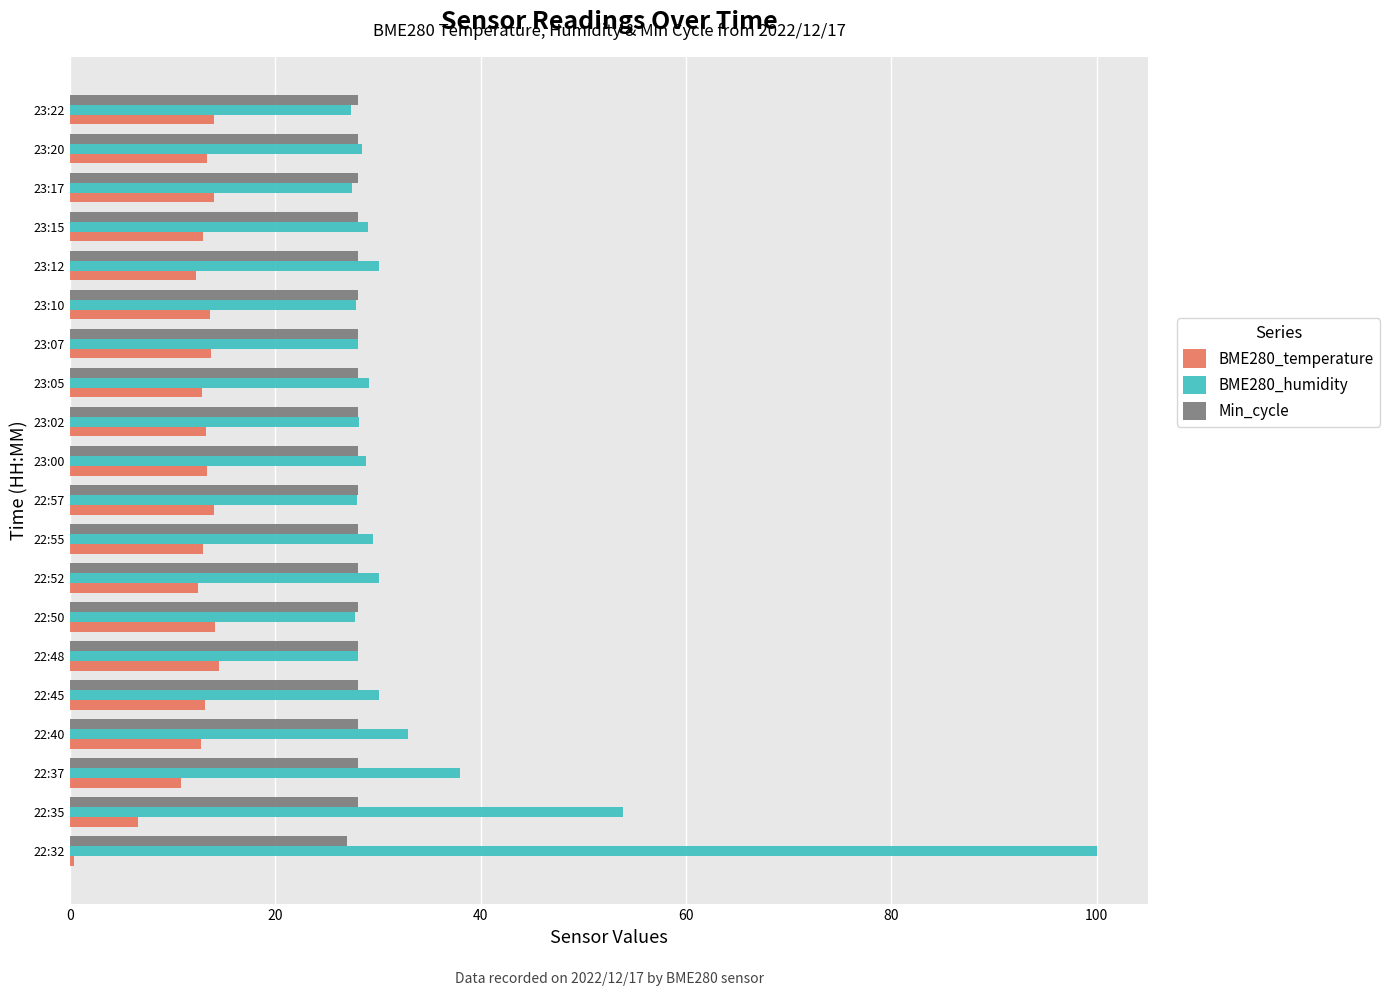

Is the value of BME280_temperature at 23:22 greater than the value of Min_cycle at 22:45?

No